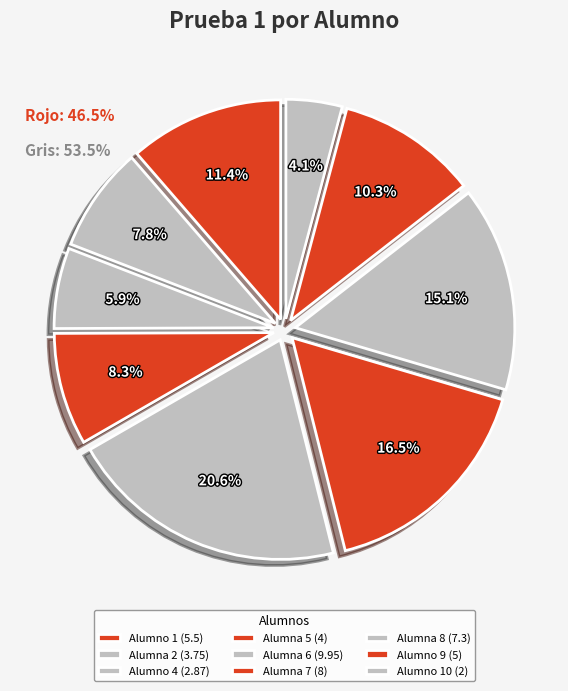

How many slices are in this pie chart?

9